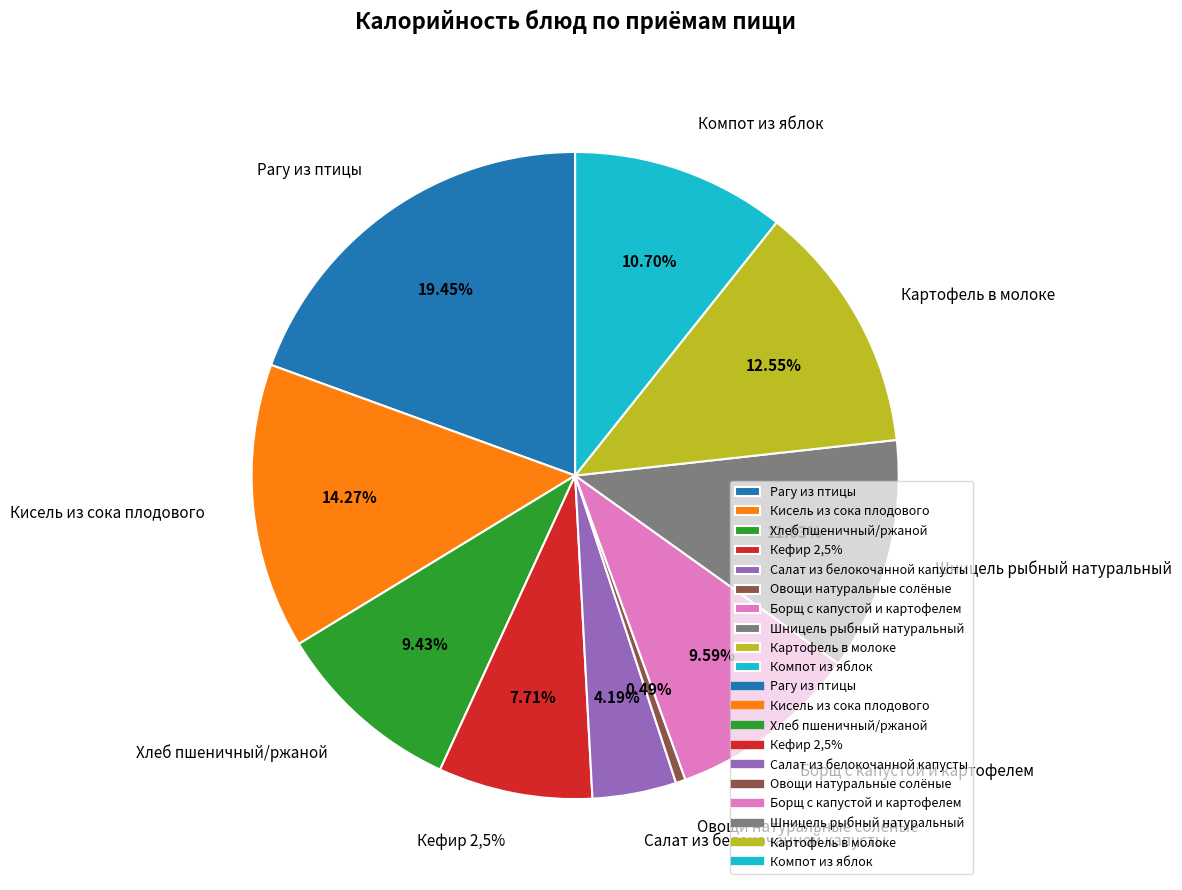

Count the number of slices in the pie.

10